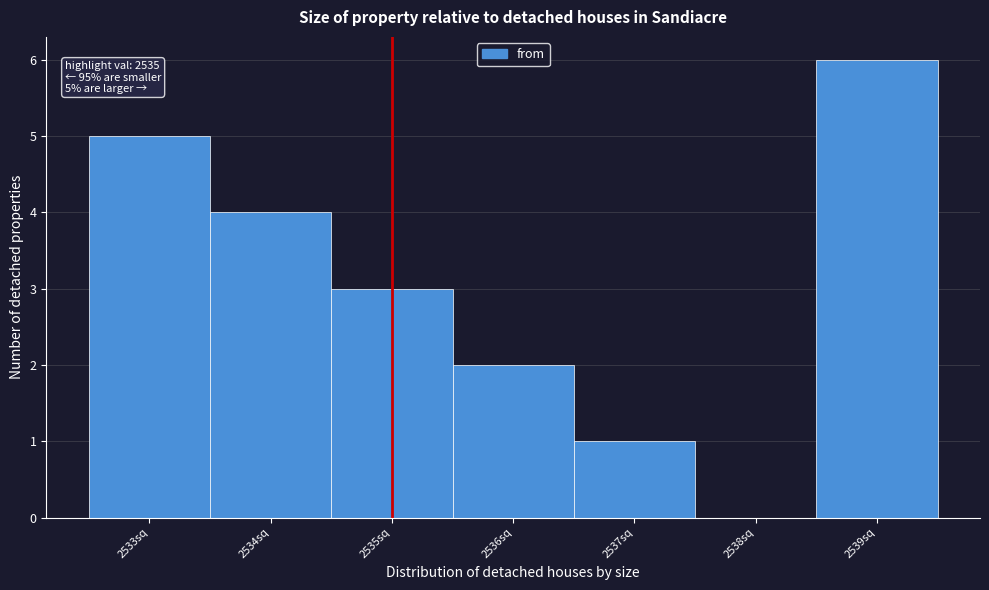

Over which range of the x-axis is the bar tallest?

2538.5 to 2539.5